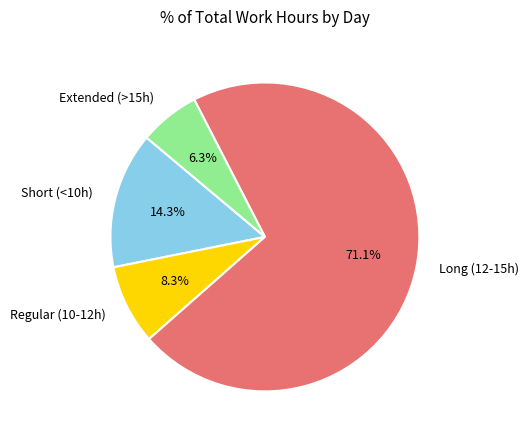

Do Extended (>15h) and Long (12-15h) together represent more than half of the pie?

Yes